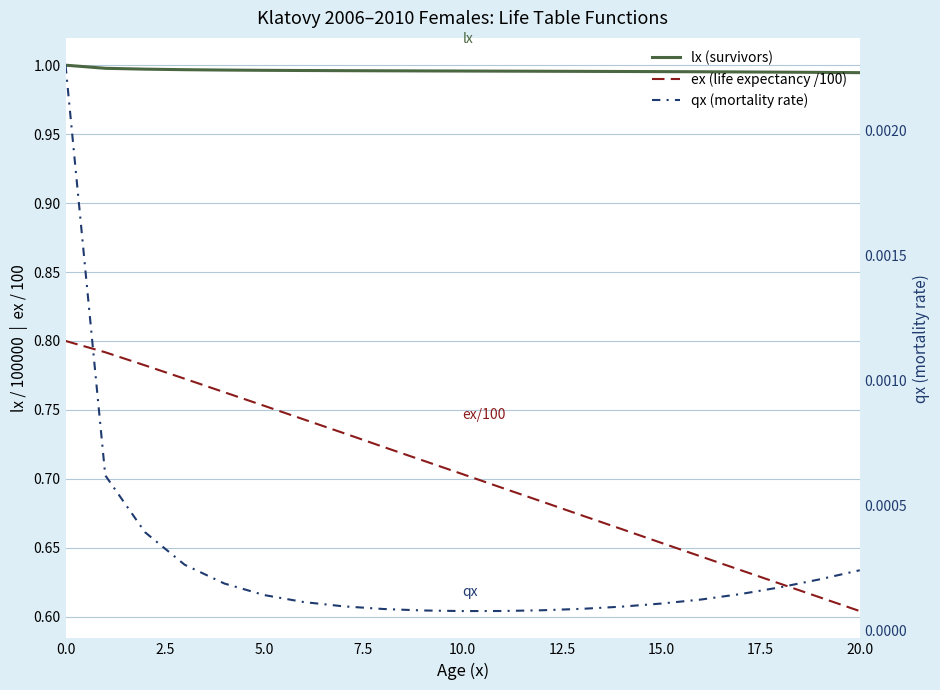

What is the approximate value of ex (life expectancy /100) at 0.0?

0.8